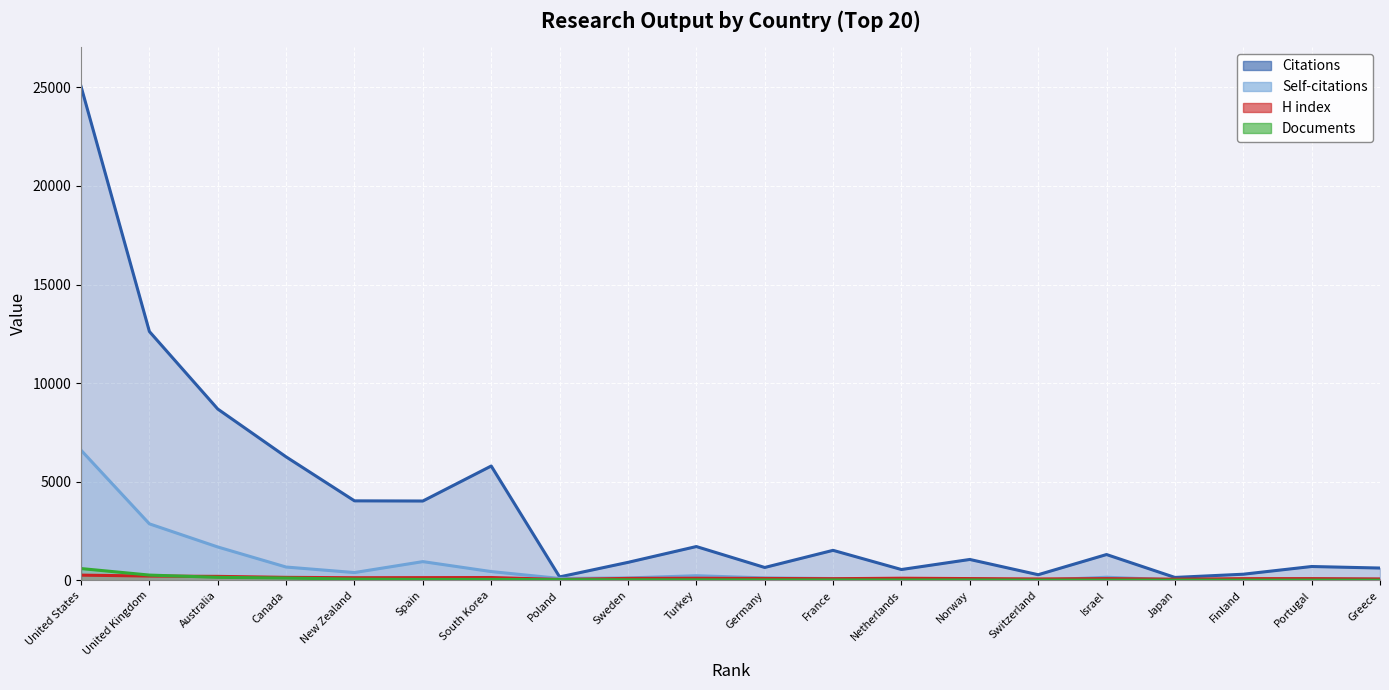

The value of H index at Spain is 139. True or false?

True